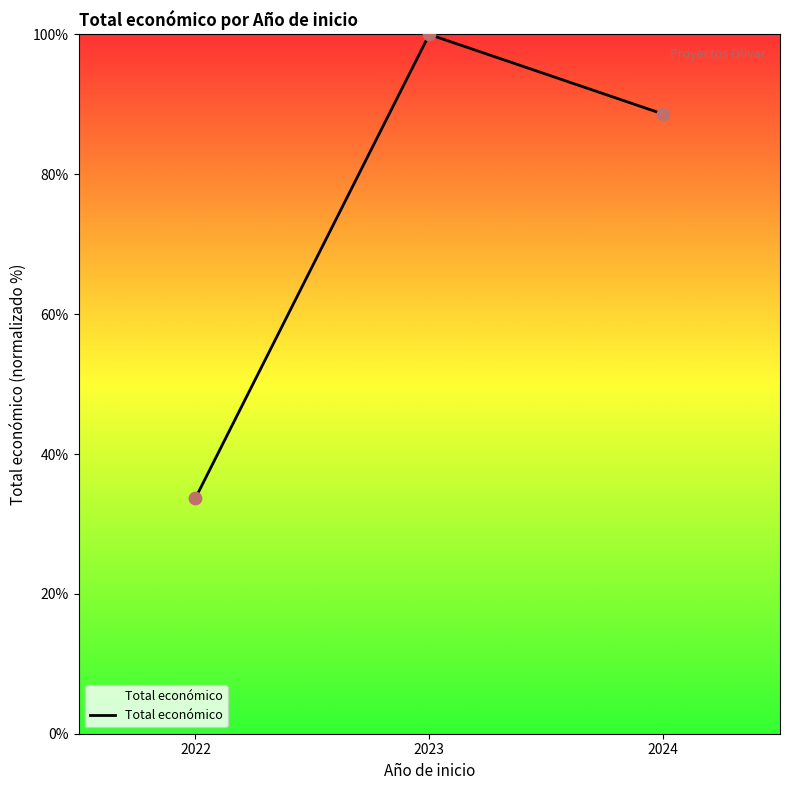

Which has a higher value, 2024 or 2023?

2023